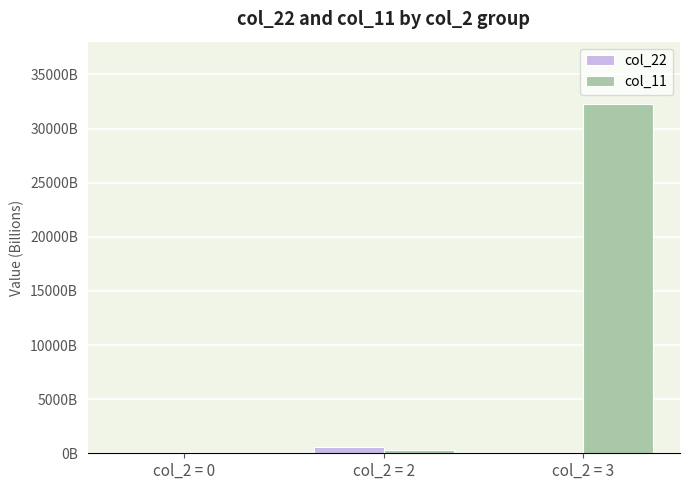

What are all the series names shown in the legend?

col_22, col_11